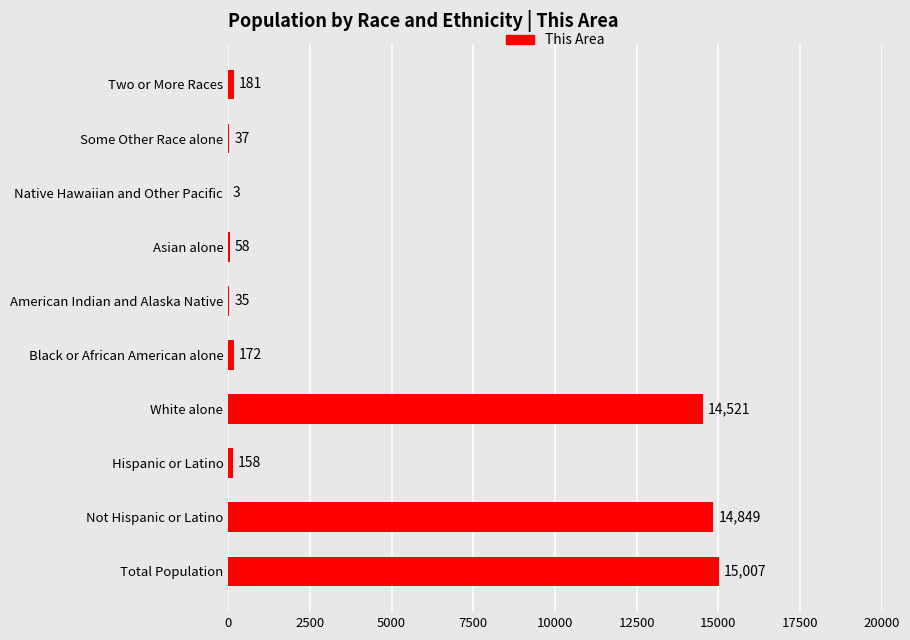

What is the sum of all values?

45021